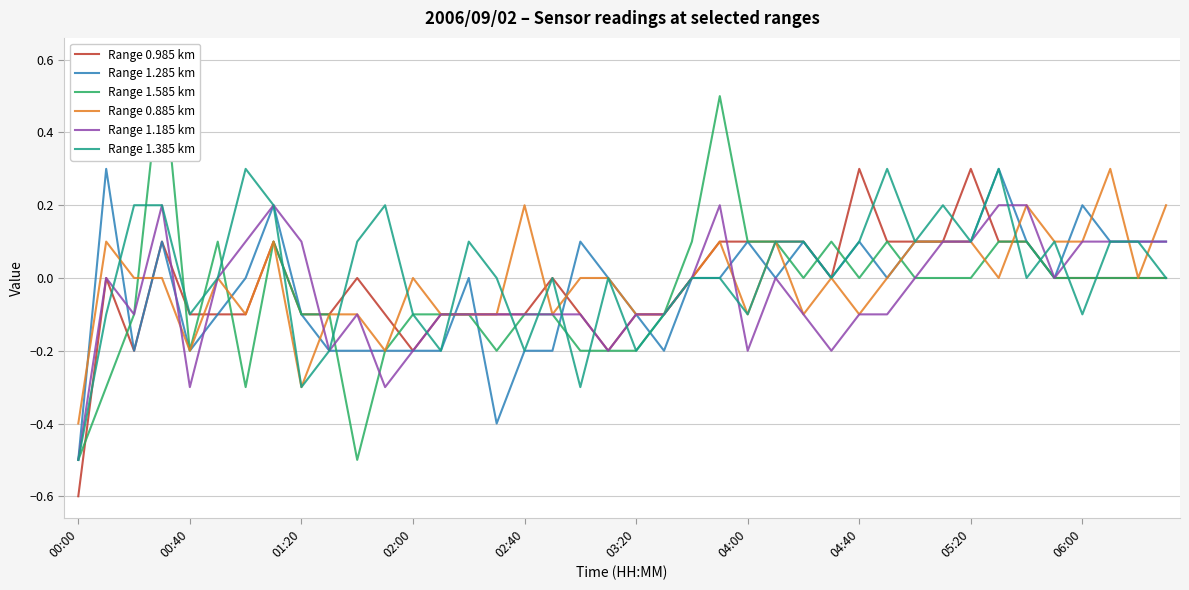

The Range 1.185 km series shows -0.1 at 03:20. True or false?

True